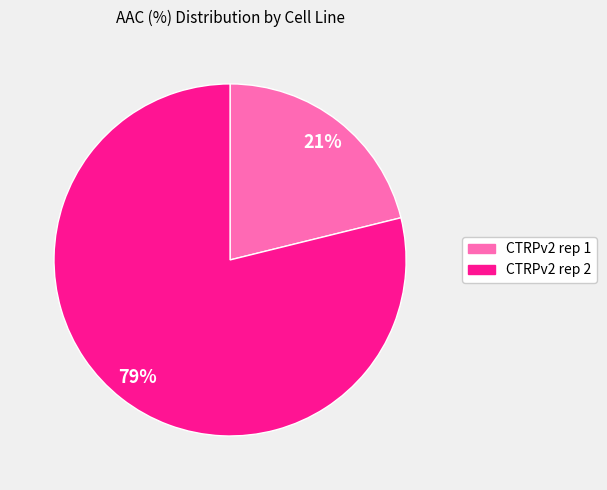

Which slice is the largest?

CTRPv2 rep 2